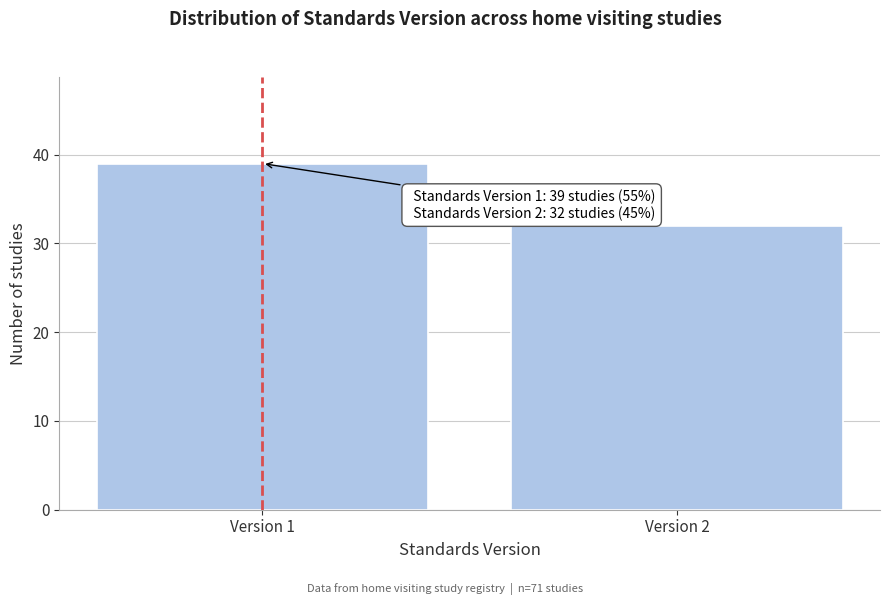

Reading left to right, transcribe all the data shown in this chart.

Version 1=39	Version 2=32